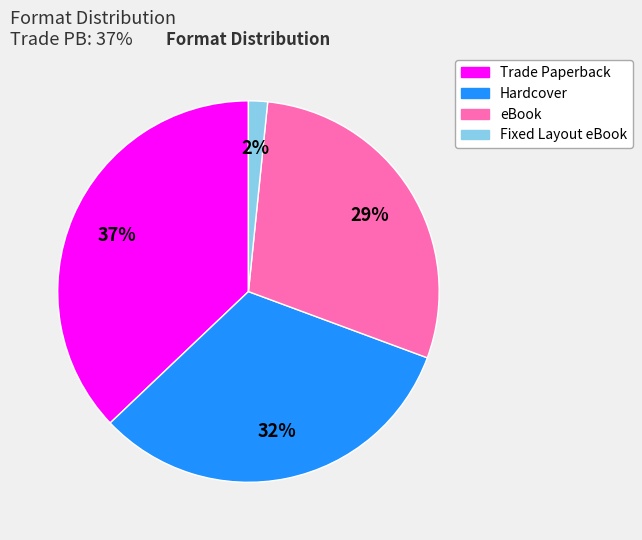

What is the ratio of the value at Hardcover to the value at eBook?

1.1